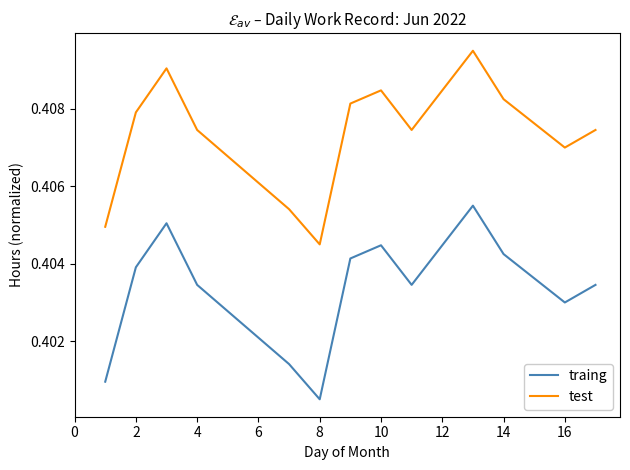

List the series in order of their peak value, lowest first.

traing, test